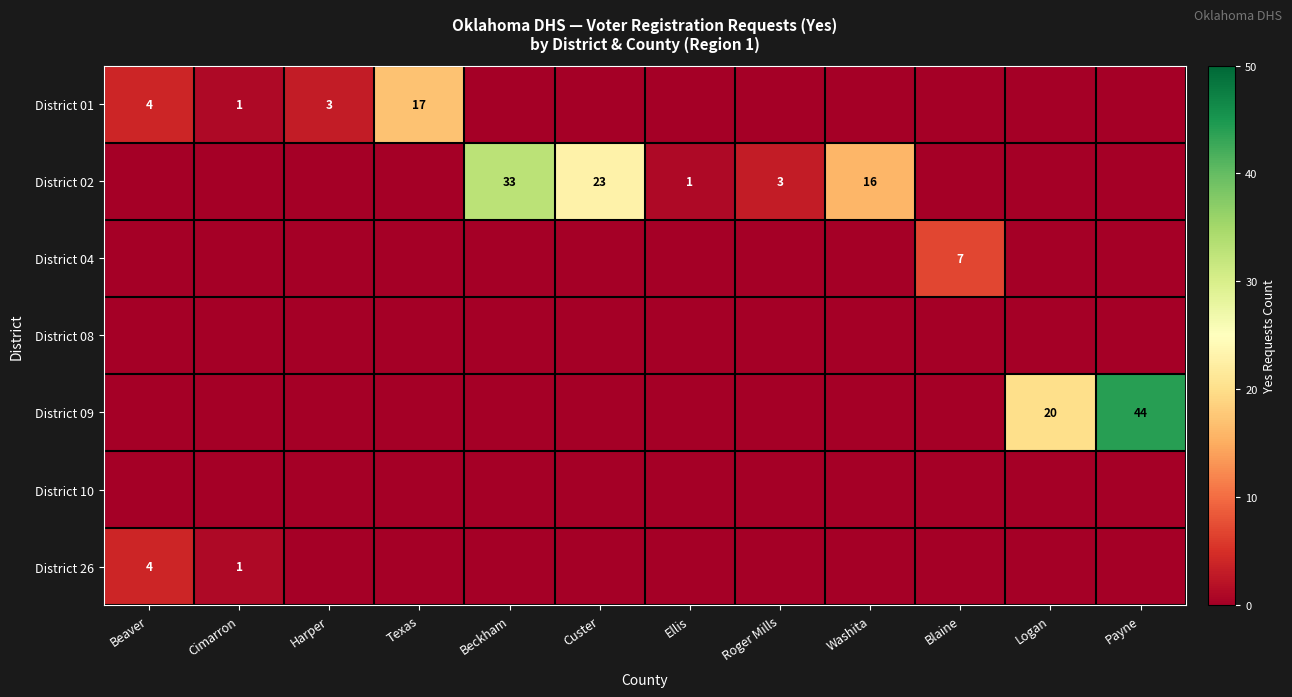

Count the District 04 values in the range 0 to 1.

11